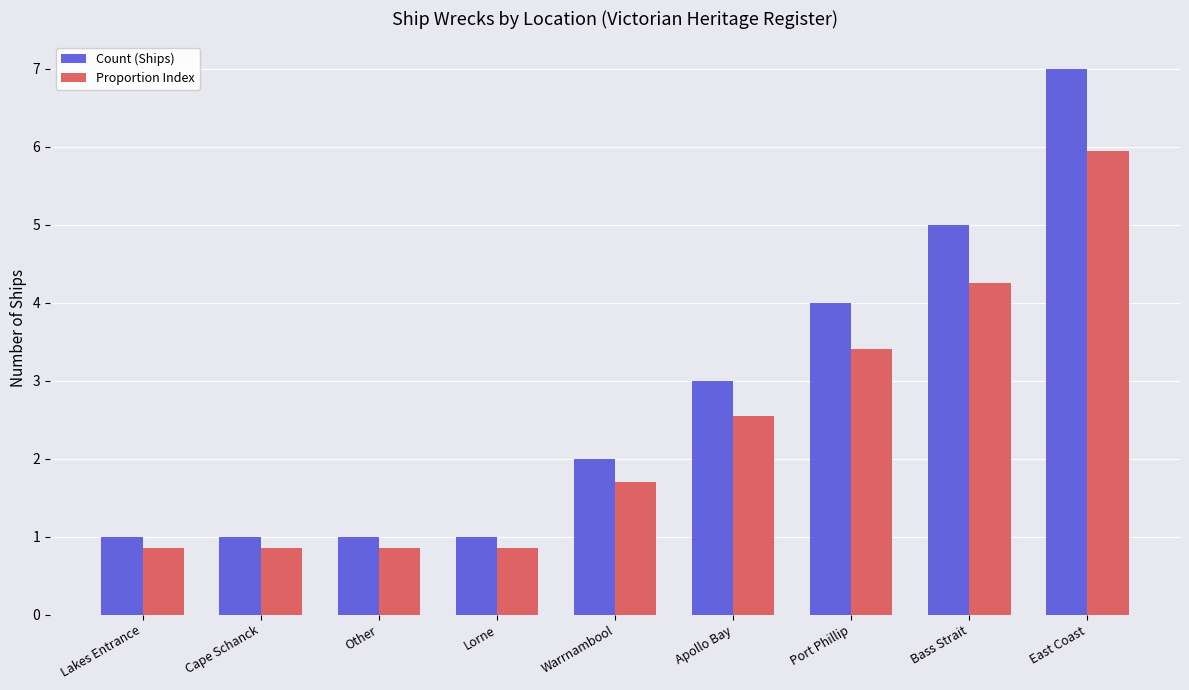

Which category has the highest value in the Count (Ships) series?

East Coast